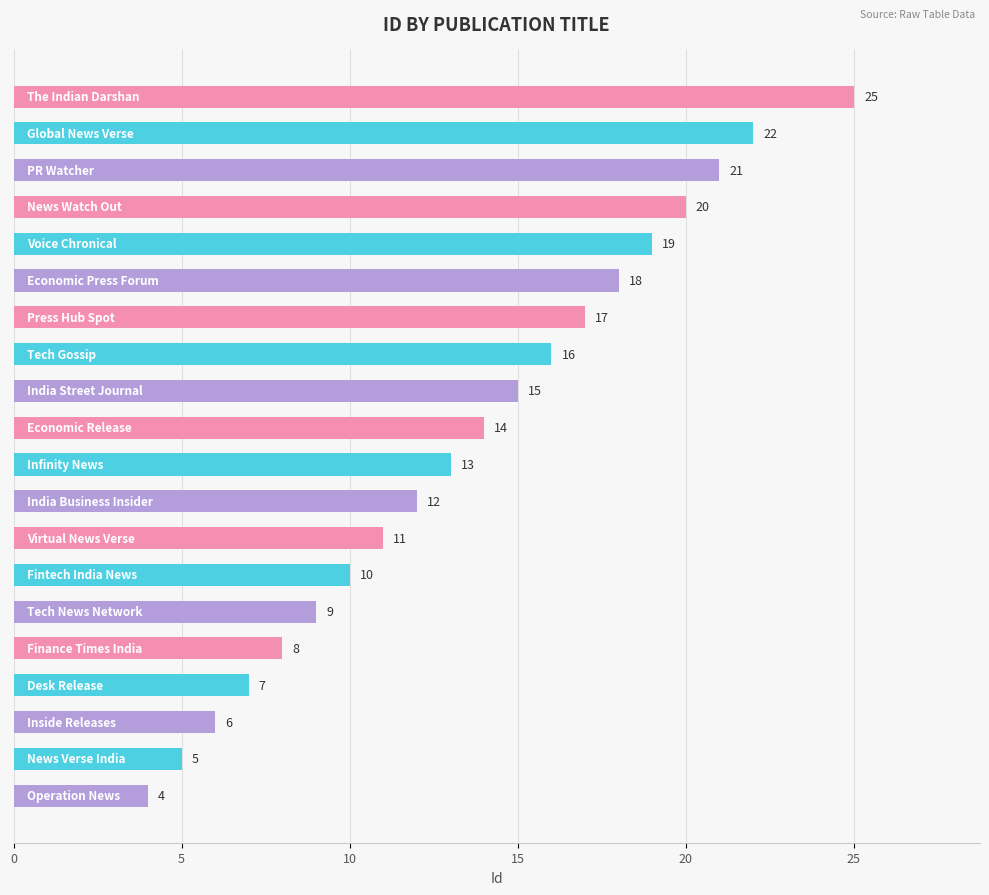

How many values are below 14?

10